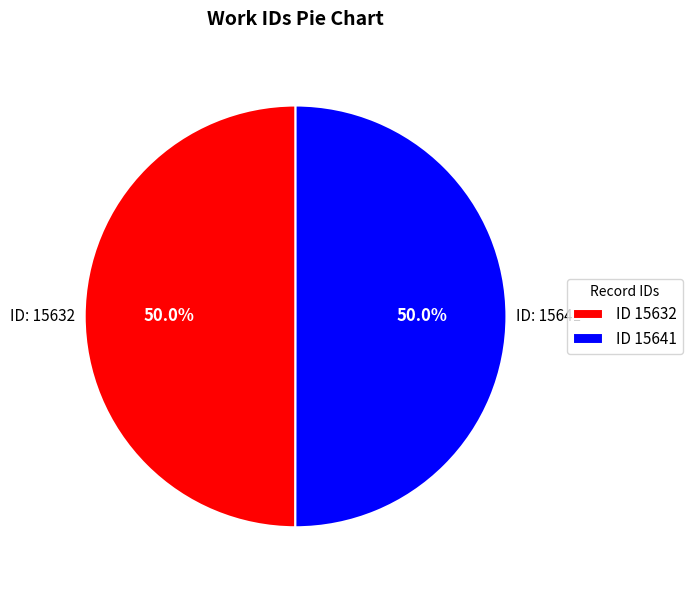

What is the total percentage of ID 15632 and ID 15641?

100.0%